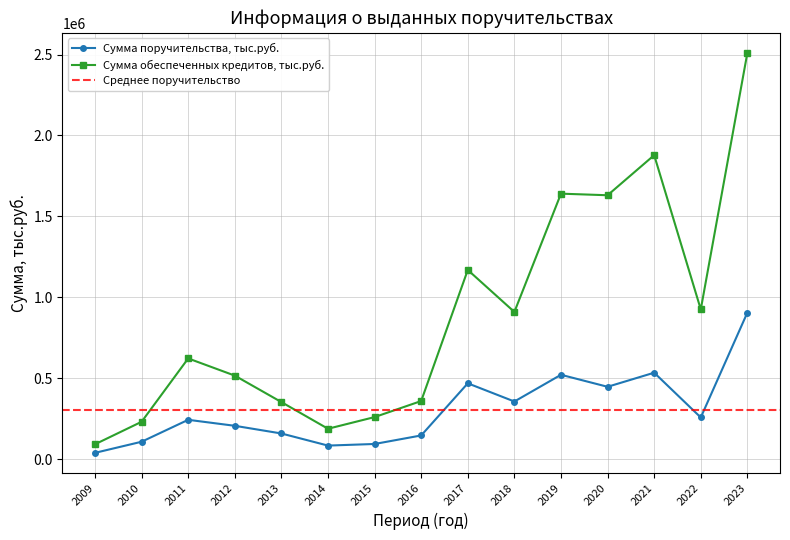

Rank the series by their maximum value, from lowest to highest.

Сумма поручительства, тыс.руб., Сумма обеспеченных кредитов, тыс.руб.